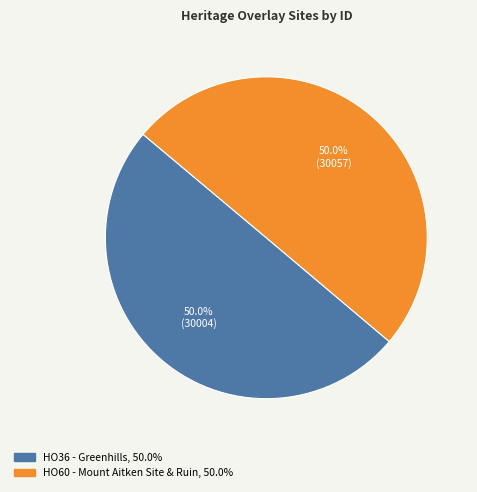

How many slices are in this pie chart?

2